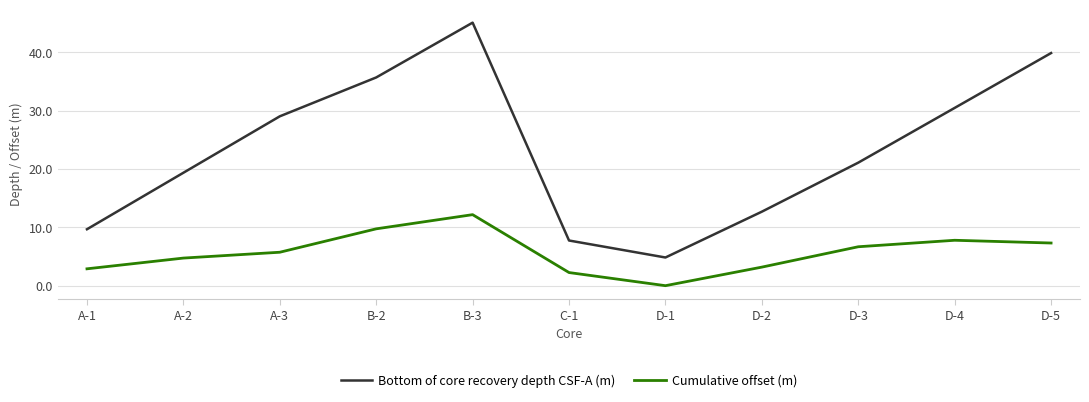

What is the difference between the Cumulative offset (m) values at B-2 and D-1?

9.7